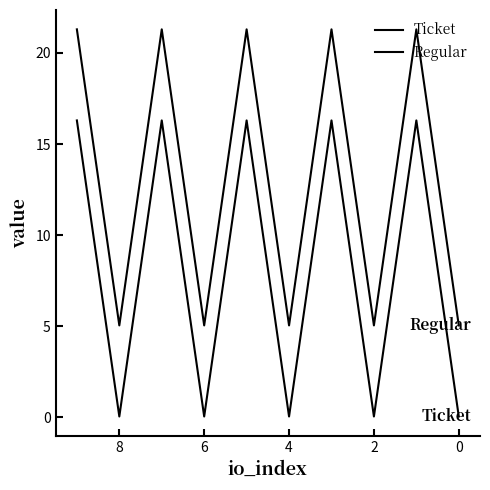

What are all the series names shown in the legend?

Ticket, Regular